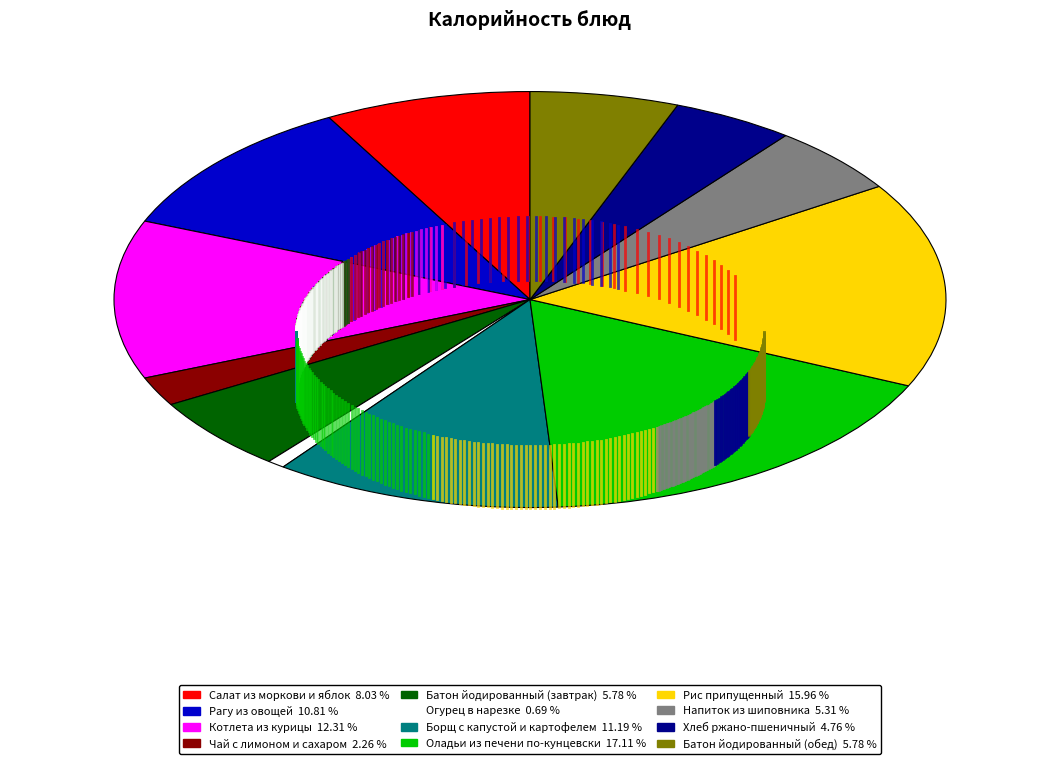

What is the smallest slice in the pie chart?

Огурец в нарезке